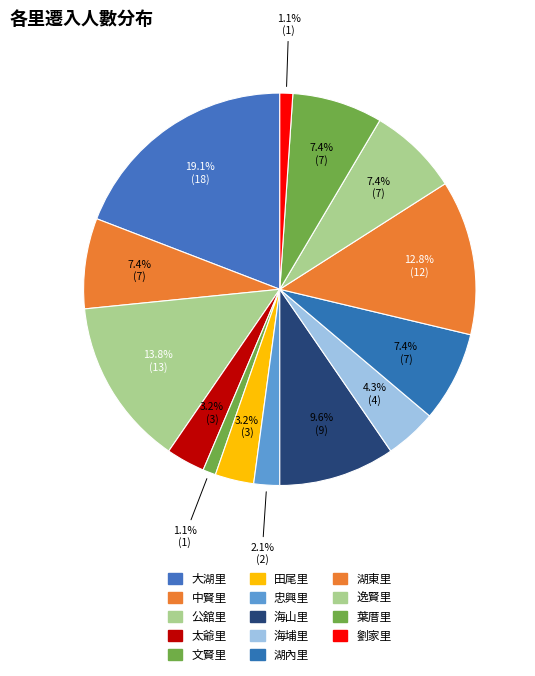

Count the number of slices in the pie.

14